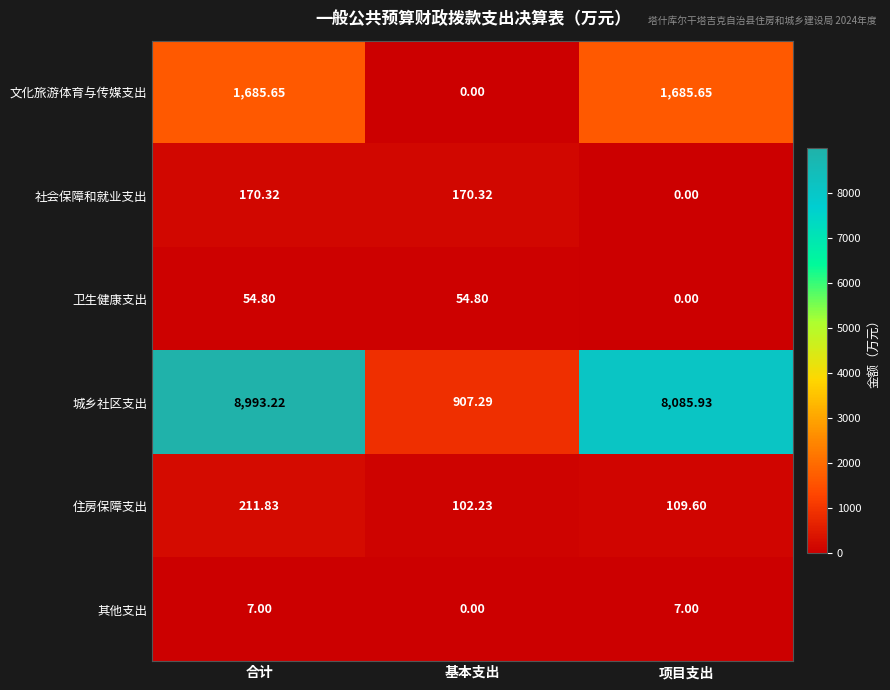

Which series has the largest total across all categories?

城乡社区支出